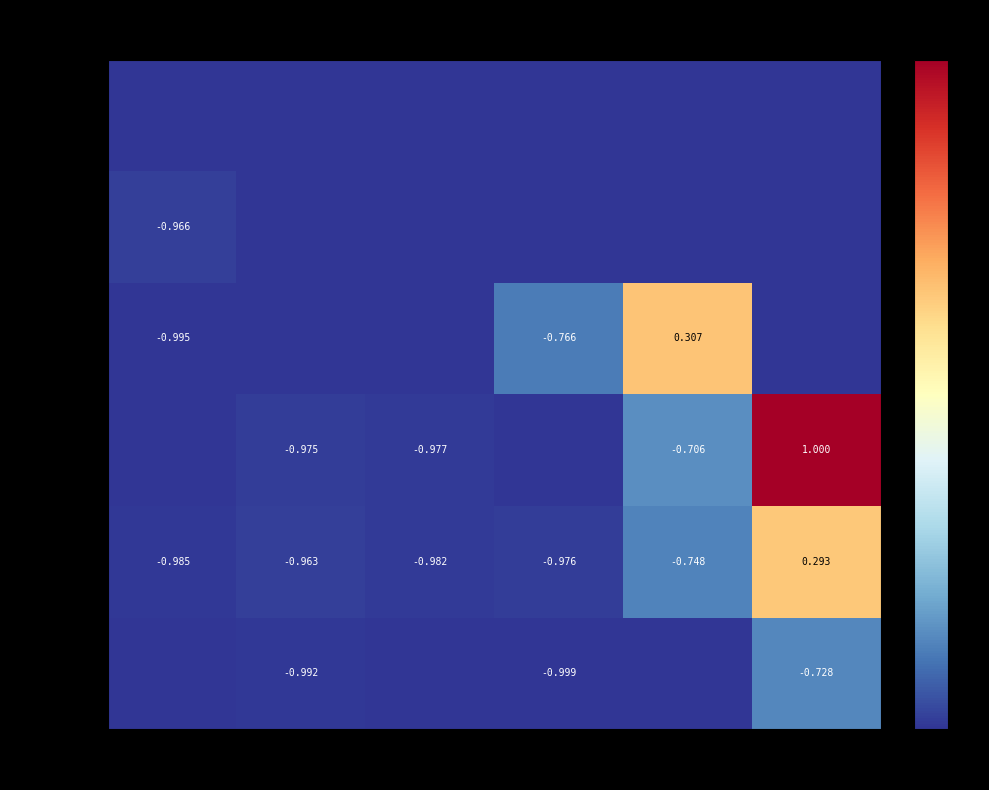

What is the total value across all series at 201+?

-2.4